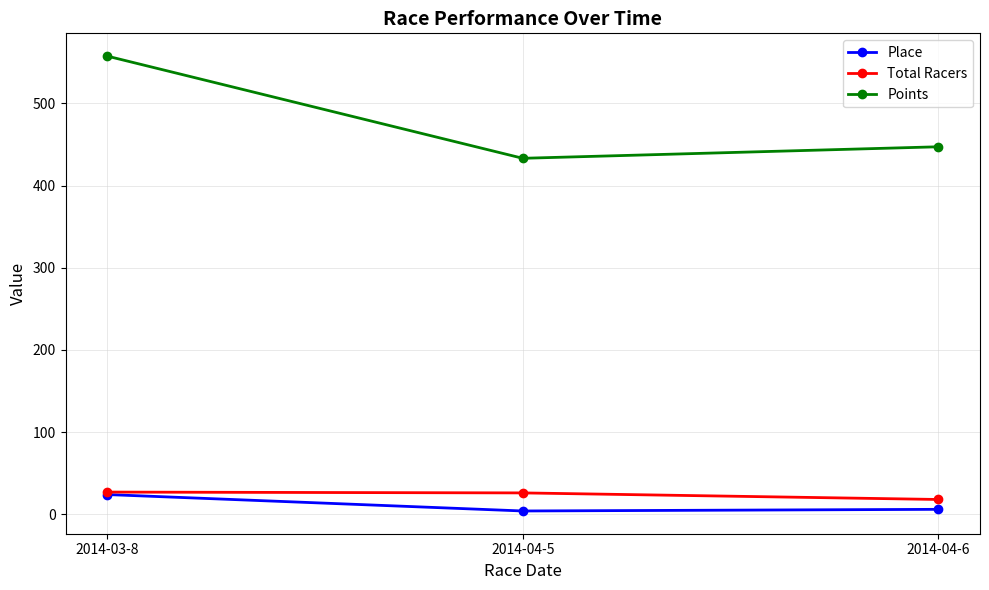

Which category has the highest value across all series?

2014-03-8